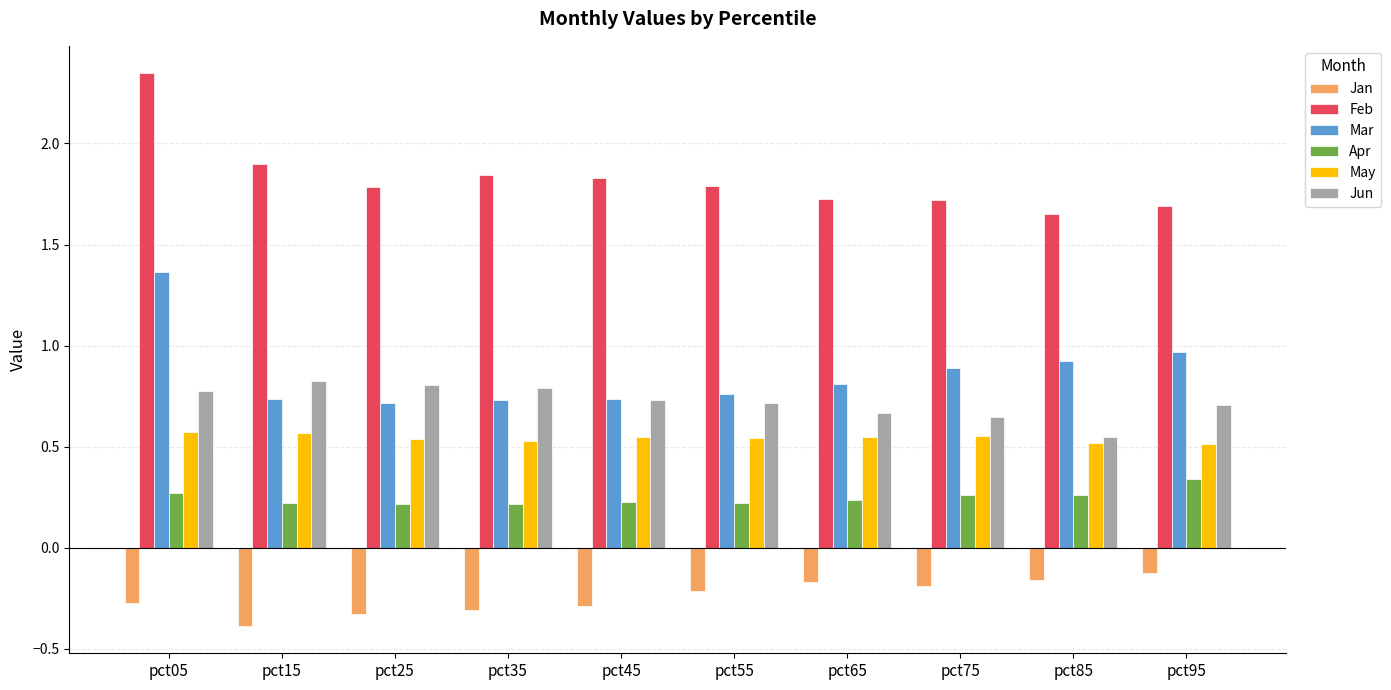

Which series has the largest total across all categories?

Feb